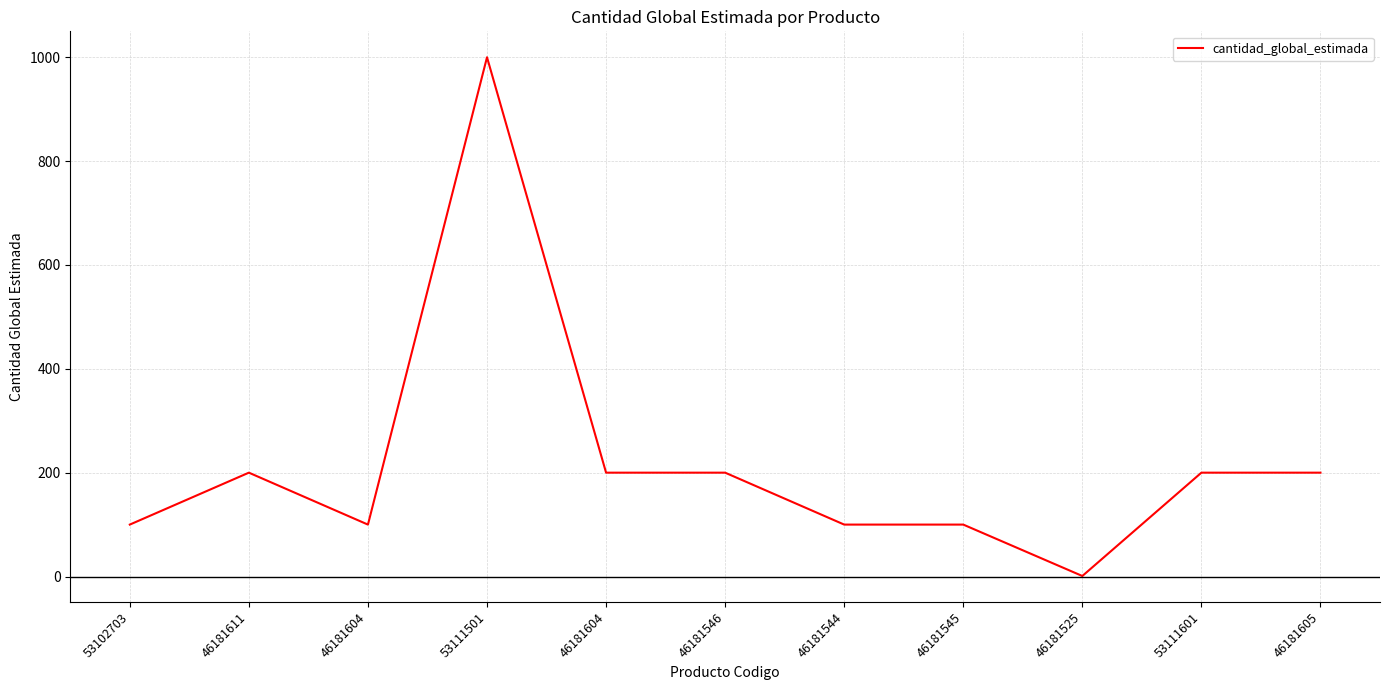

How many lines are shown in the chart?

1